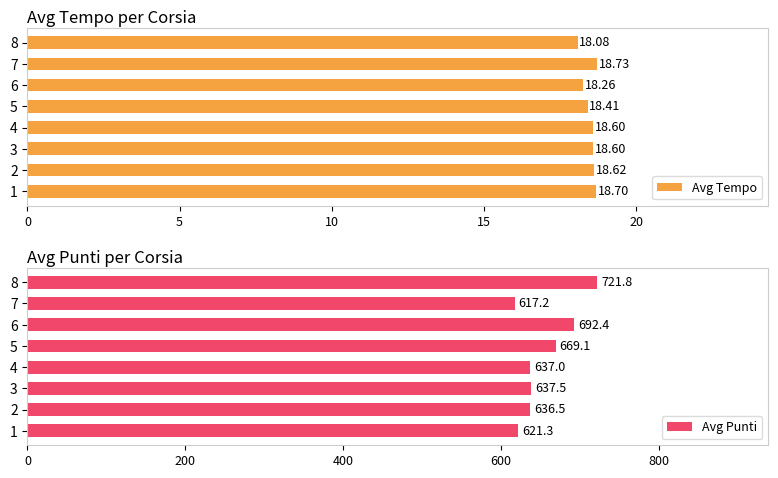

Rank the series by their maximum value, from highest to lowest.

Avg Punti, Avg Tempo